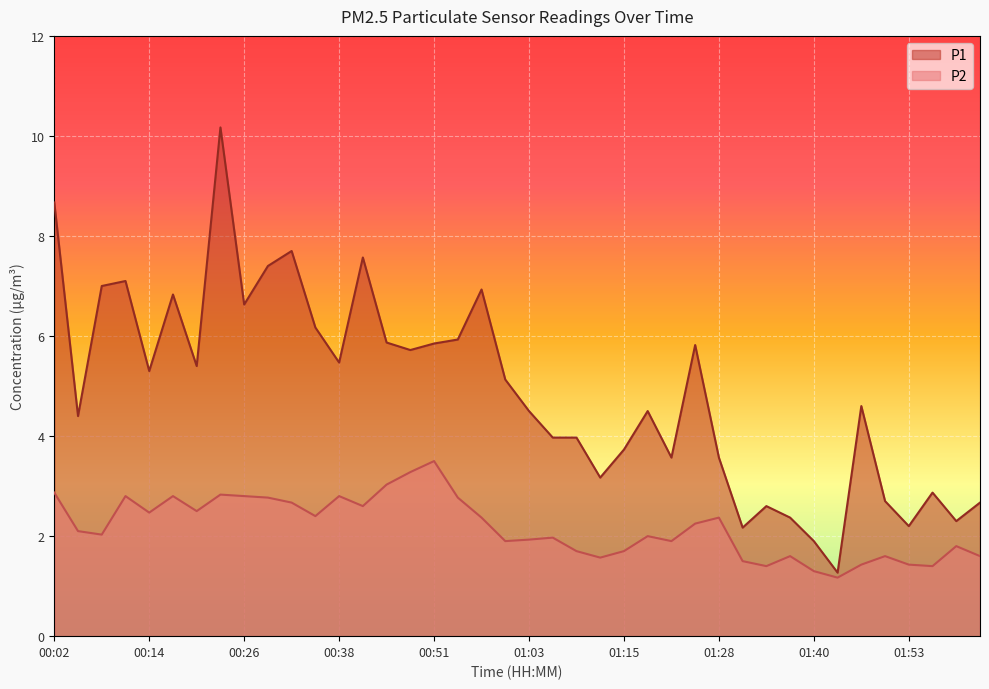

What are all the series names shown in the legend?

P1, P2